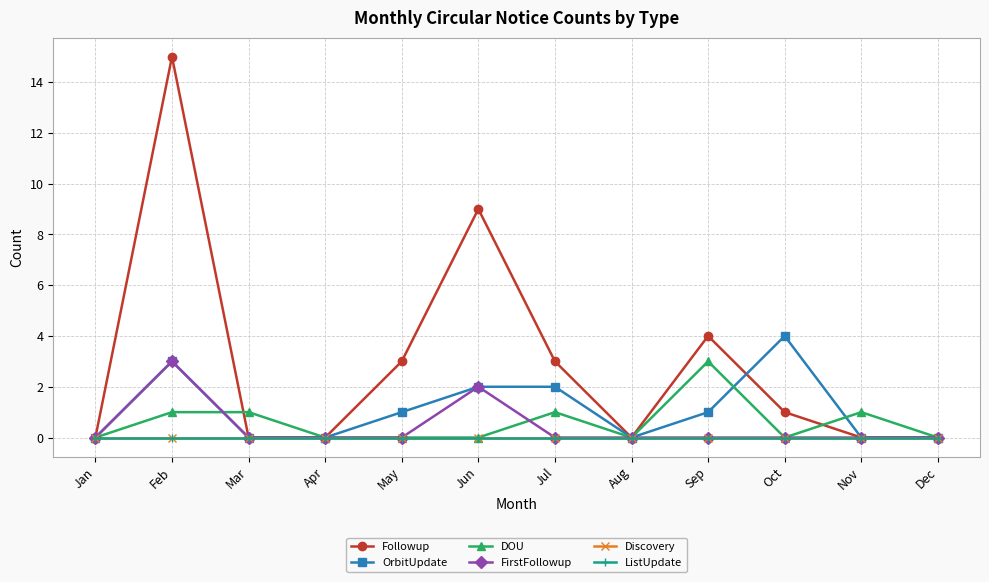

Is this an area chart (filled region under the line)?

No